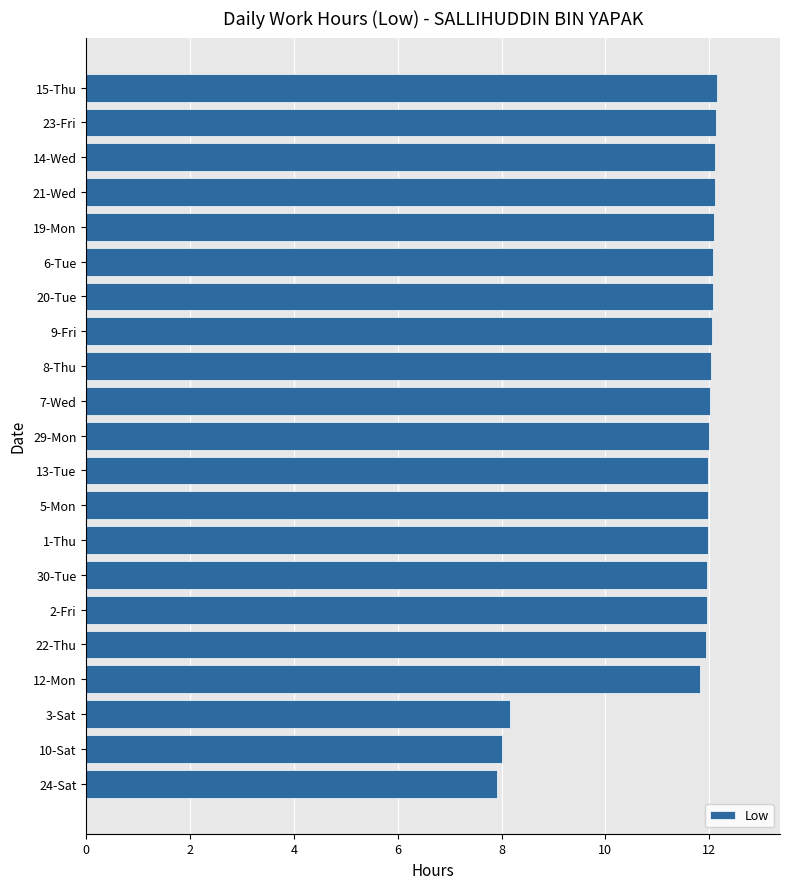

The value at 6-Tue is 2.8. True or false?

False